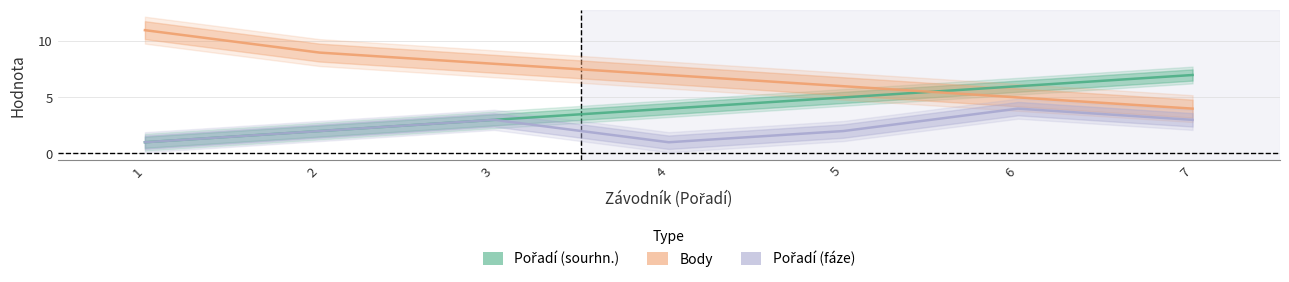

The value of Pořadí (fáze) at 6 is 4. True or false?

True